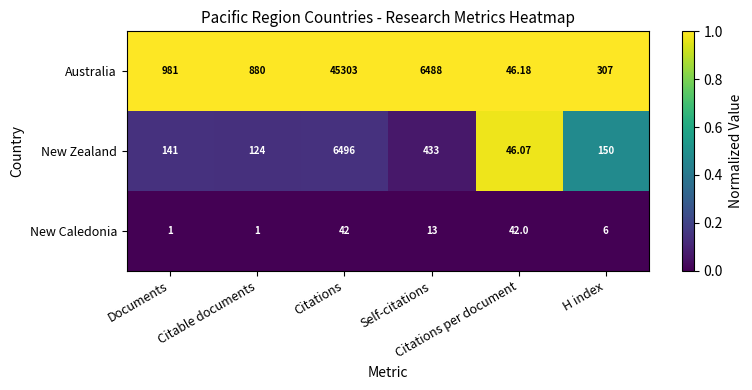

List the series in order of their peak value, lowest first.

New Caledonia, New Zealand, Australia